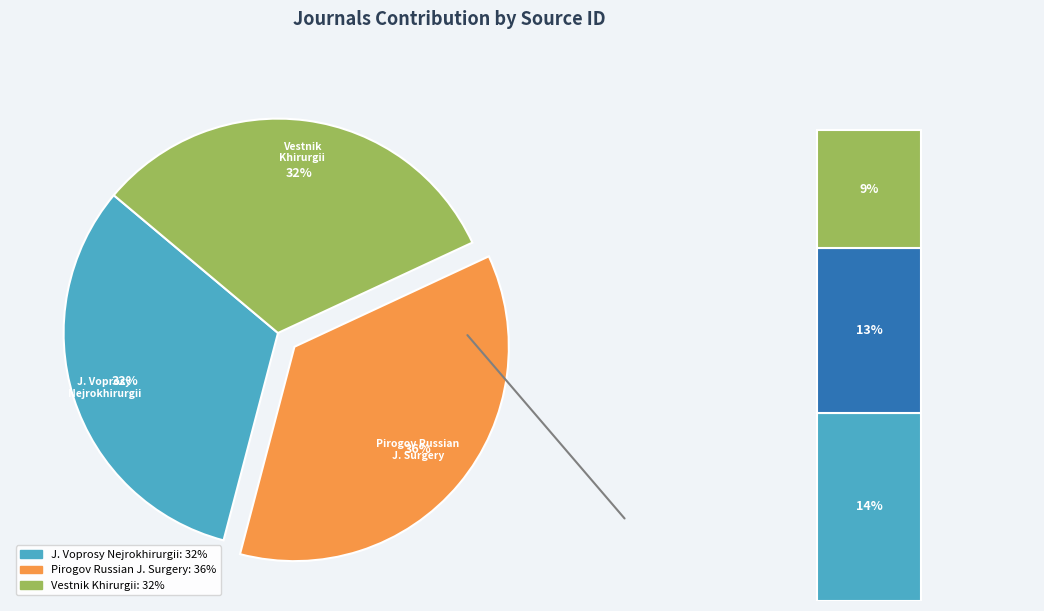

True or false: Pirogov Russian Journal of Surgery accounts for 36% of the total.

True